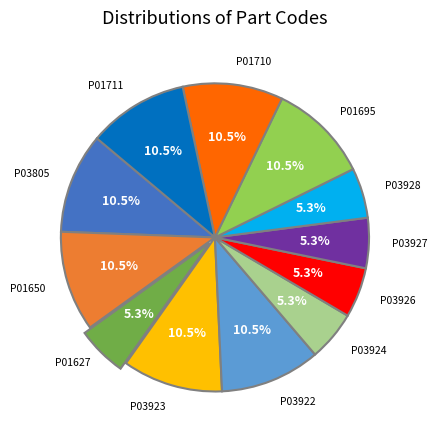

Is there any slice that represents more than half of the pie?

No